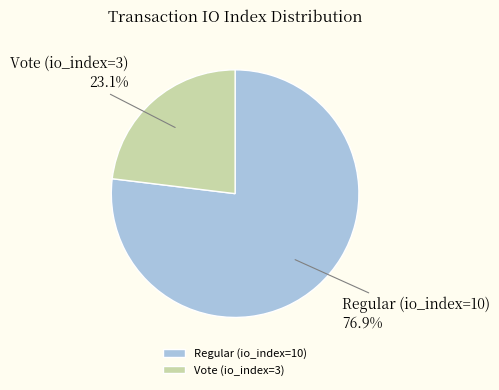

Which slice is the largest?

Regular (io_index=10)